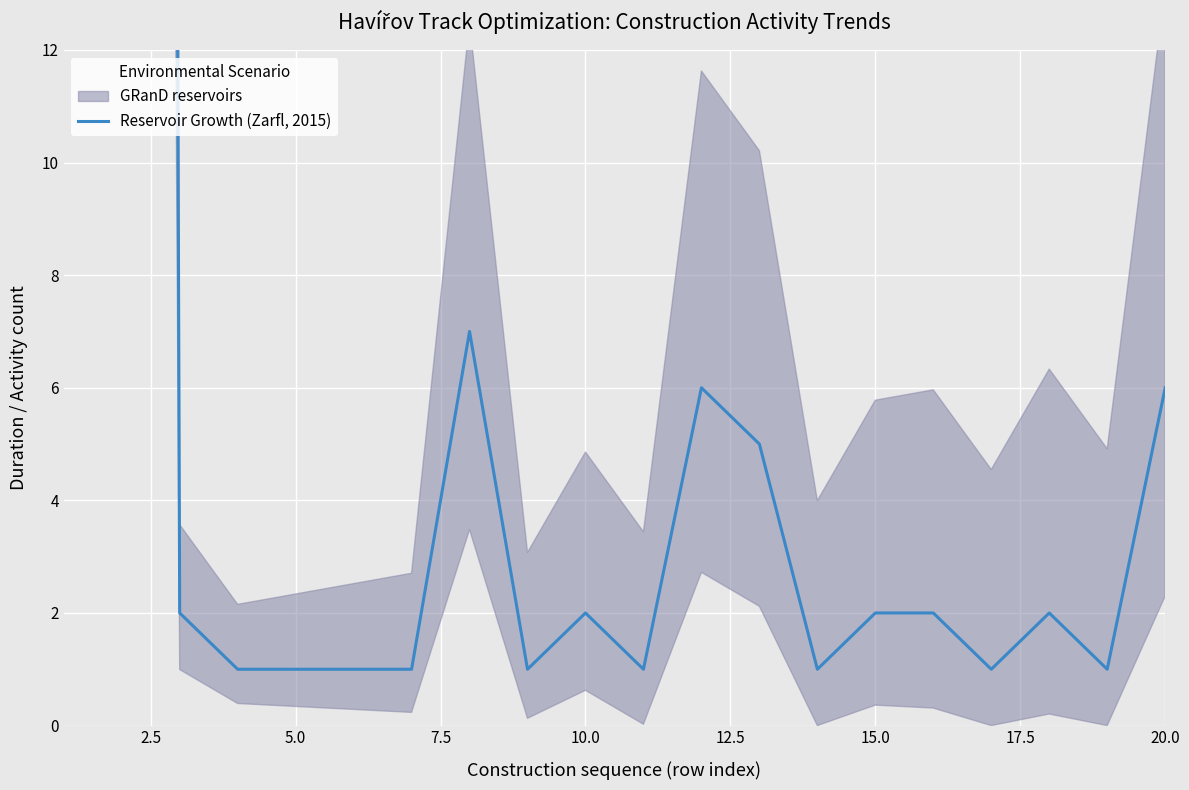

The value at 10.0 is 2. True or false?

True